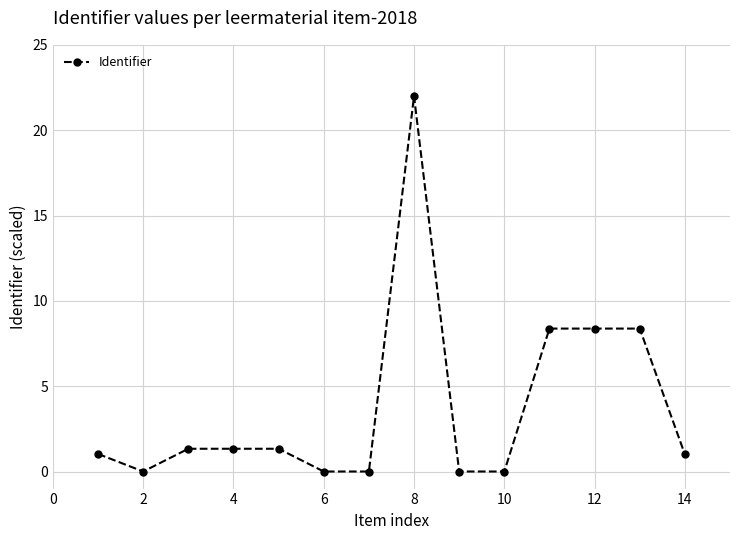

True or false: the data has more than 2 interior local peaks.

True